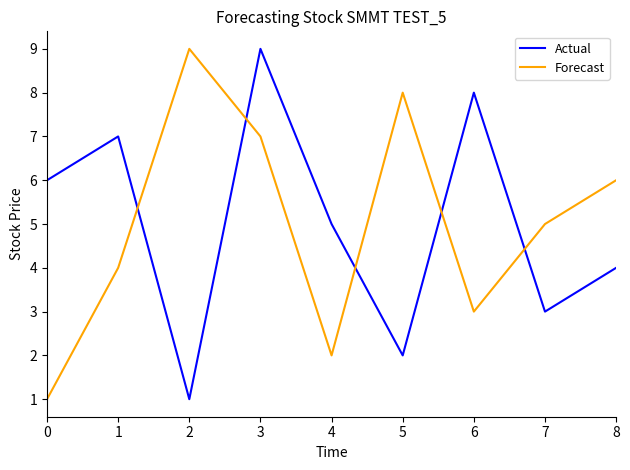

What is the total value across all series at 1?

11